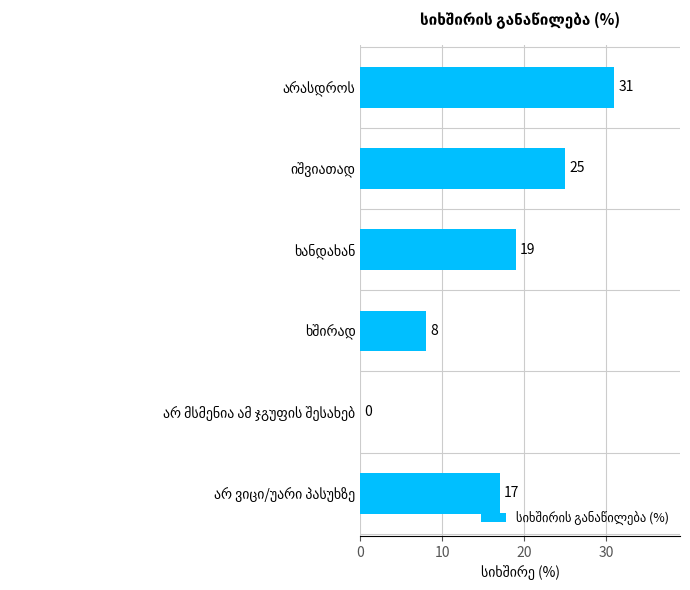

How many data points does each series have?

6